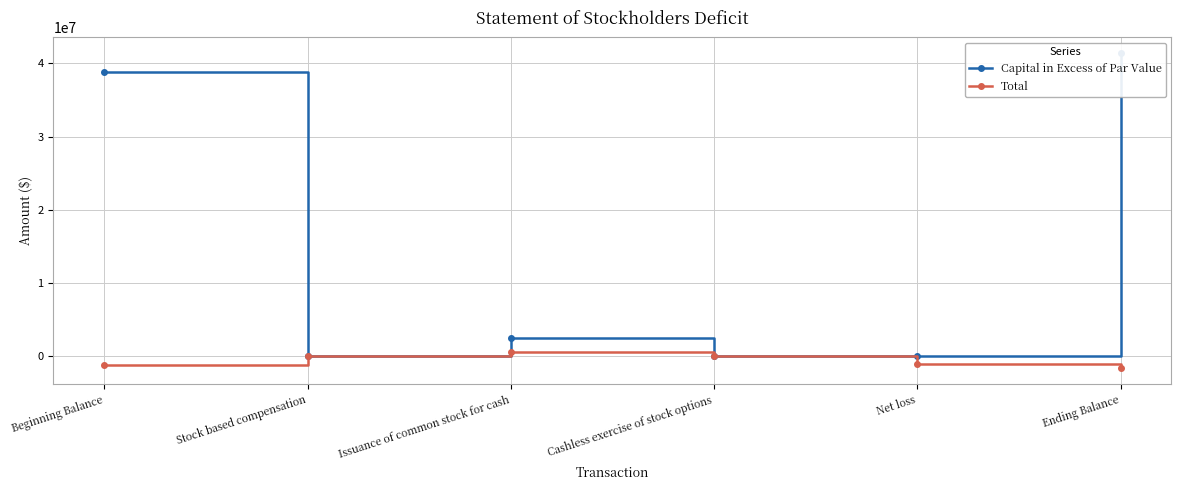

At how many categories does at least one series exceed 15856660?

2